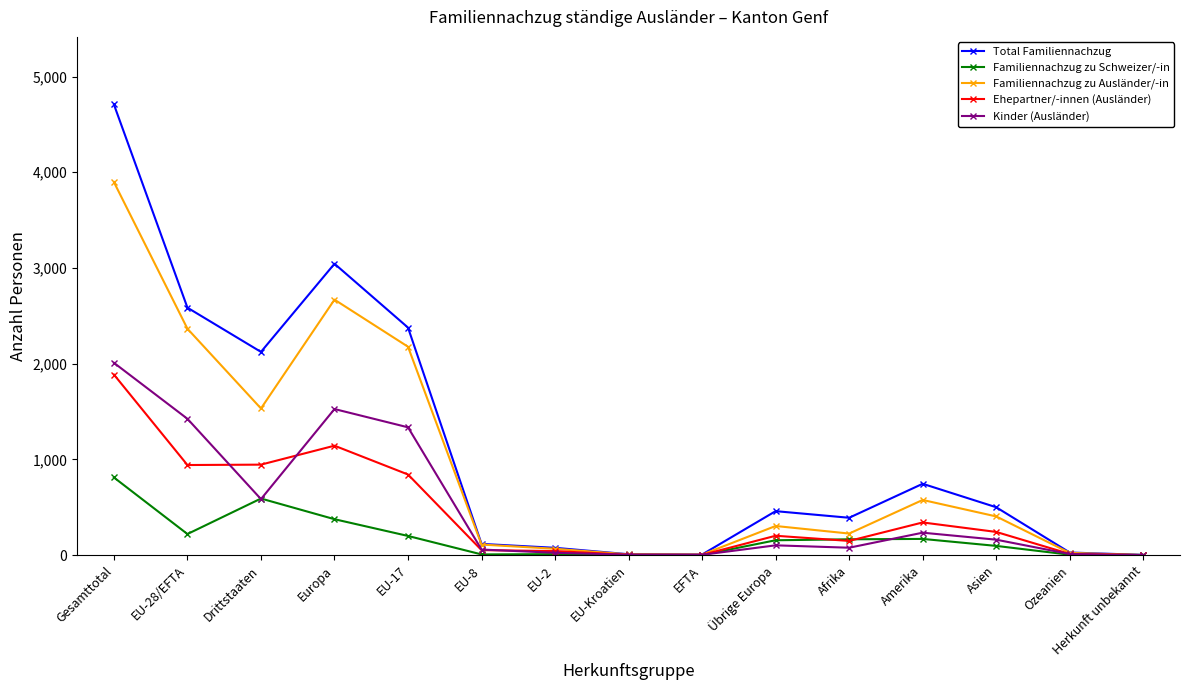

Where does the Ehepartner/-innen (Ausländer) series first go above 202?

Gesamttotal